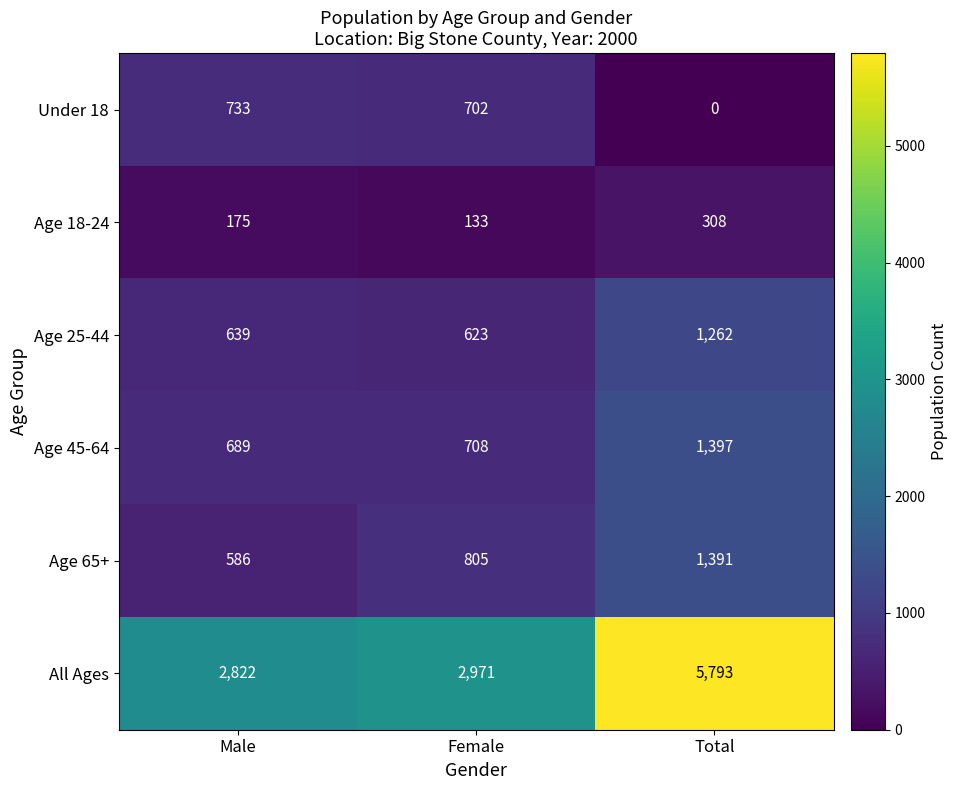

At which category does the chart reach its minimum across all series?

Total